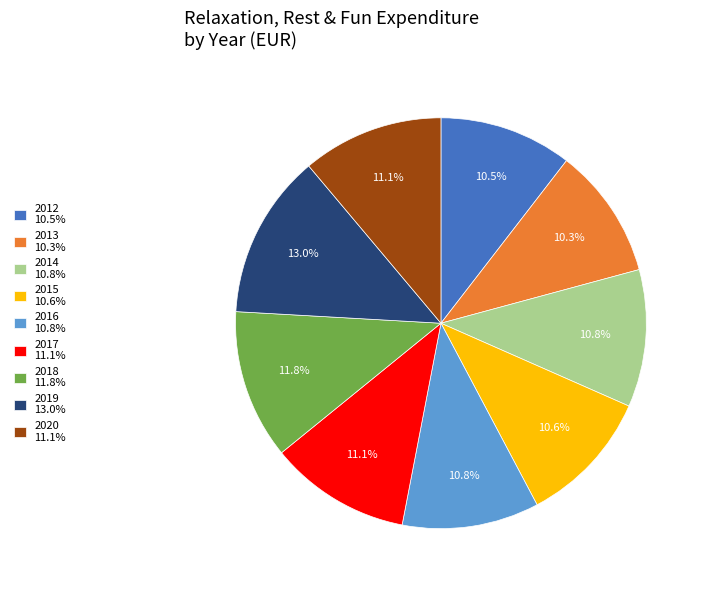

How much of the chart is everything except 2012?

89.5%